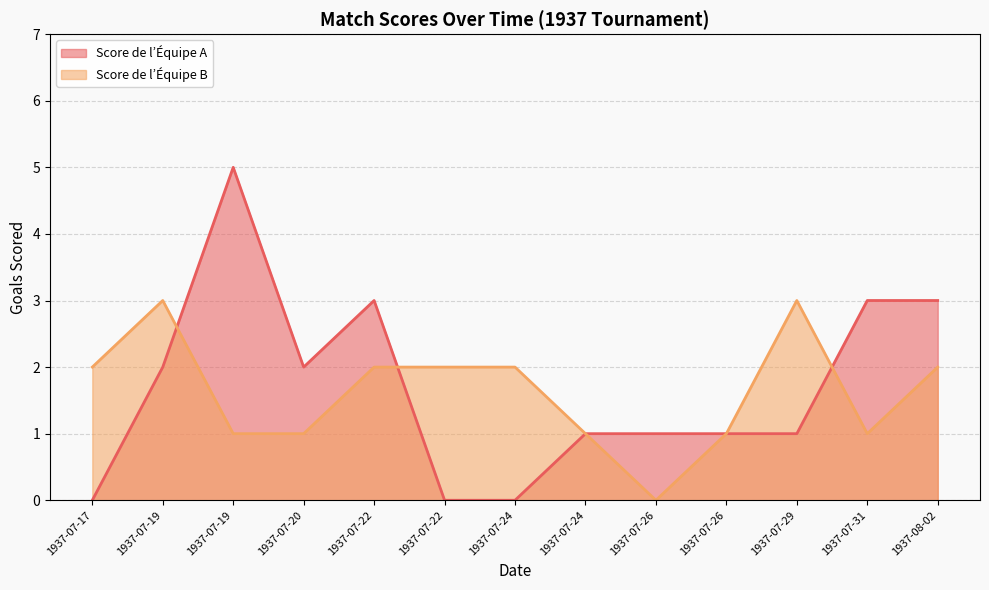

Rank the categories by Score de l’Équipe B value from lowest to highest.

1937-07-26, 1937-07-19, 1937-07-20, 1937-07-24, 1937-07-26, 1937-07-31, 1937-07-17, 1937-07-22, 1937-07-22, 1937-07-24, 1937-08-02, 1937-07-19, 1937-07-29